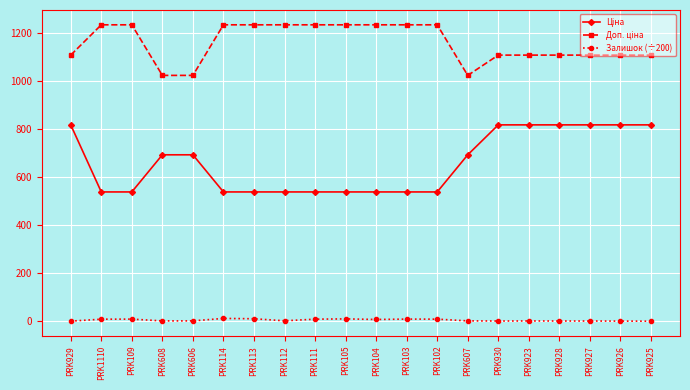

At how many categories does at least one series exceed 717?

20